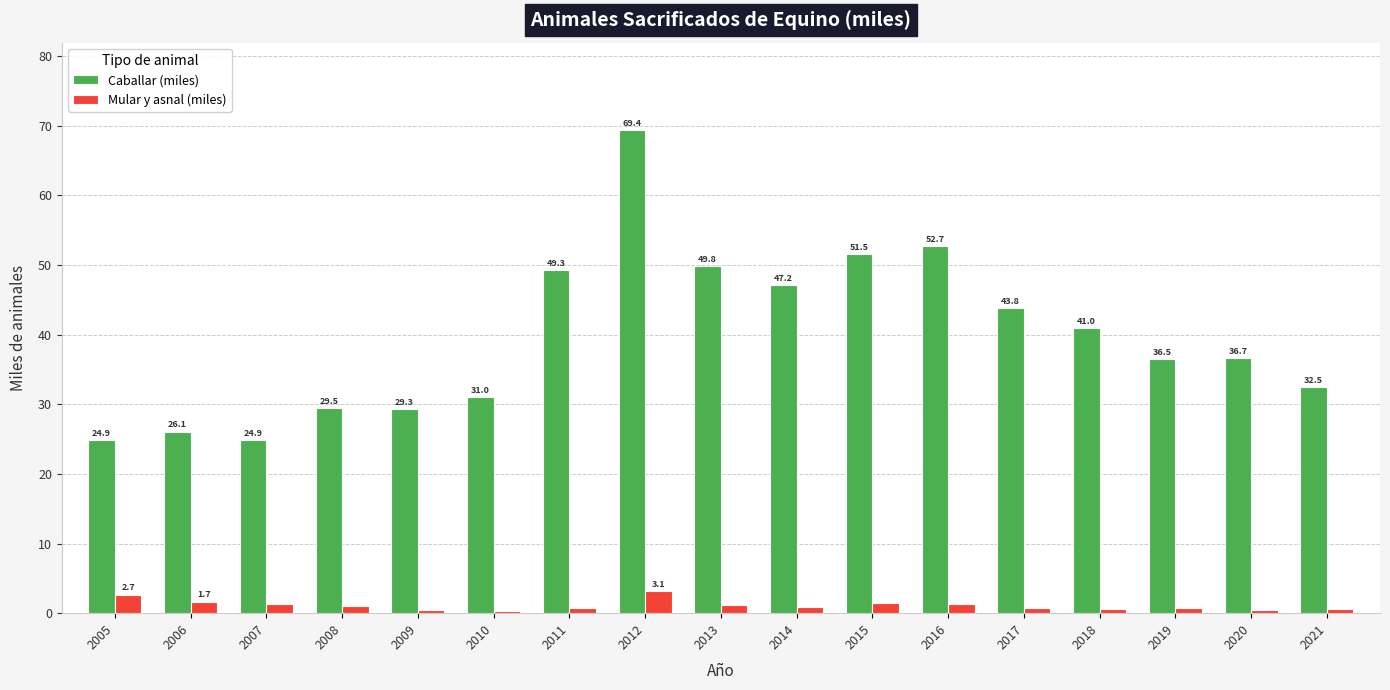

What is the difference between the highest and lowest values at 2009?

28.9